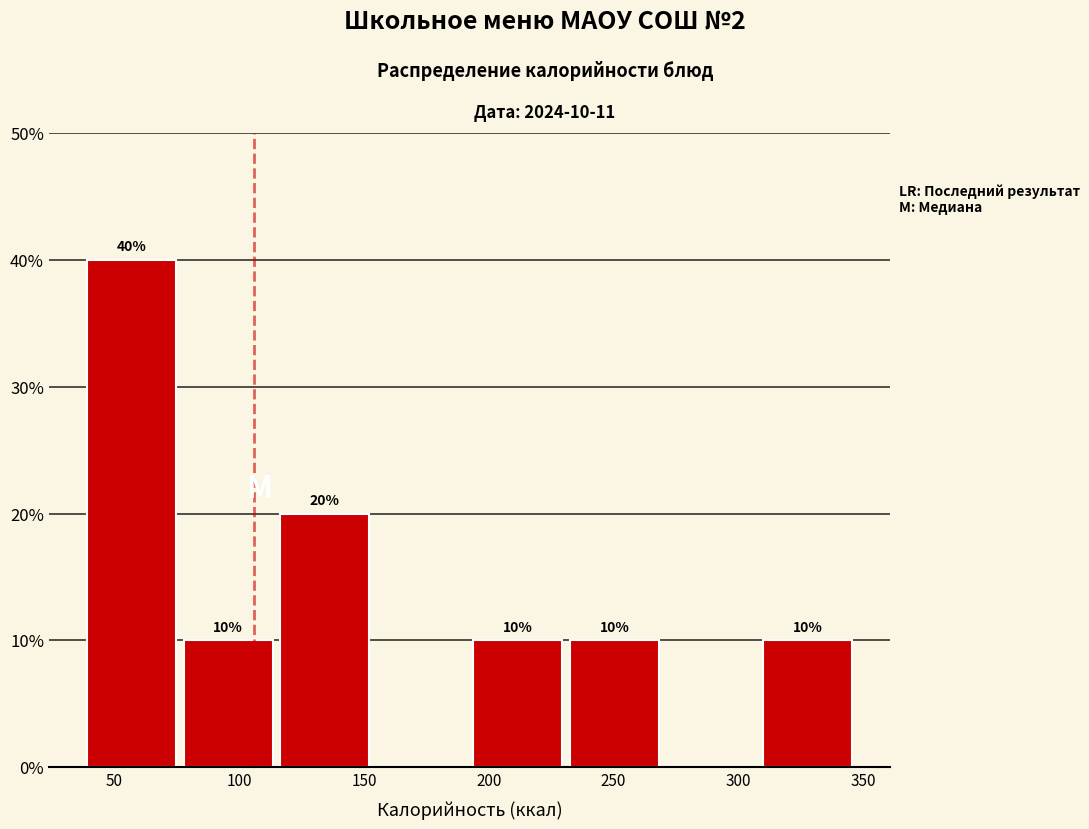

Over which range of the x-axis is the bar tallest?

40 to 80